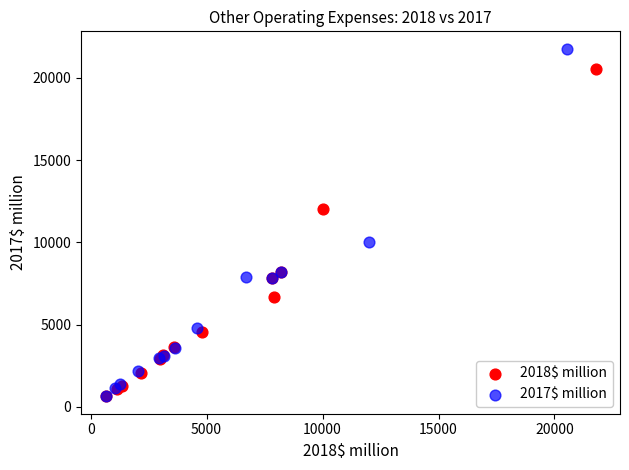

Which series reaches the maximum Y coordinate?

2017$ million